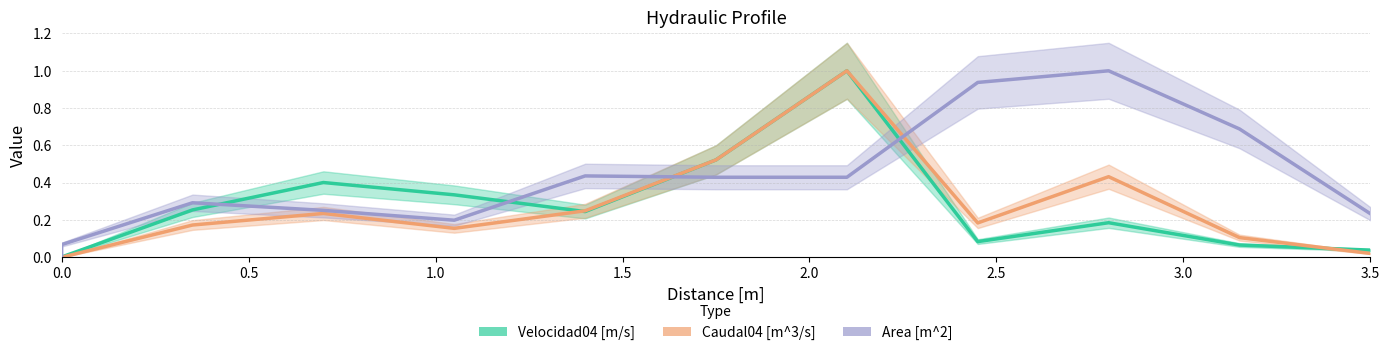

True or false: Area [m^2] and Caudal04 [m^3/s] intersect in this chart.

True